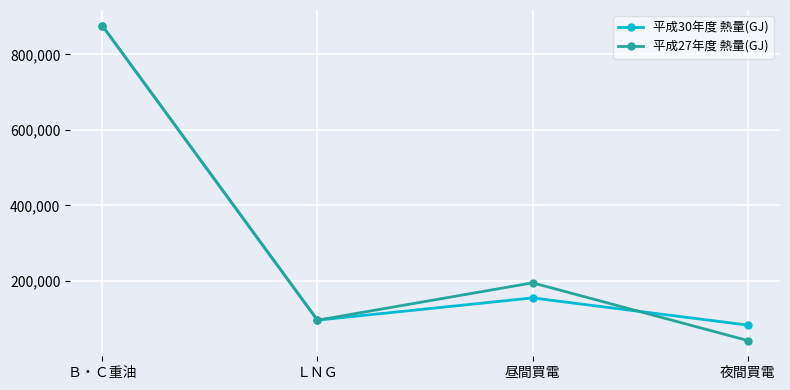

At which category does 平成27年度 熱量(GJ) reach its first local peak?

昼間買電